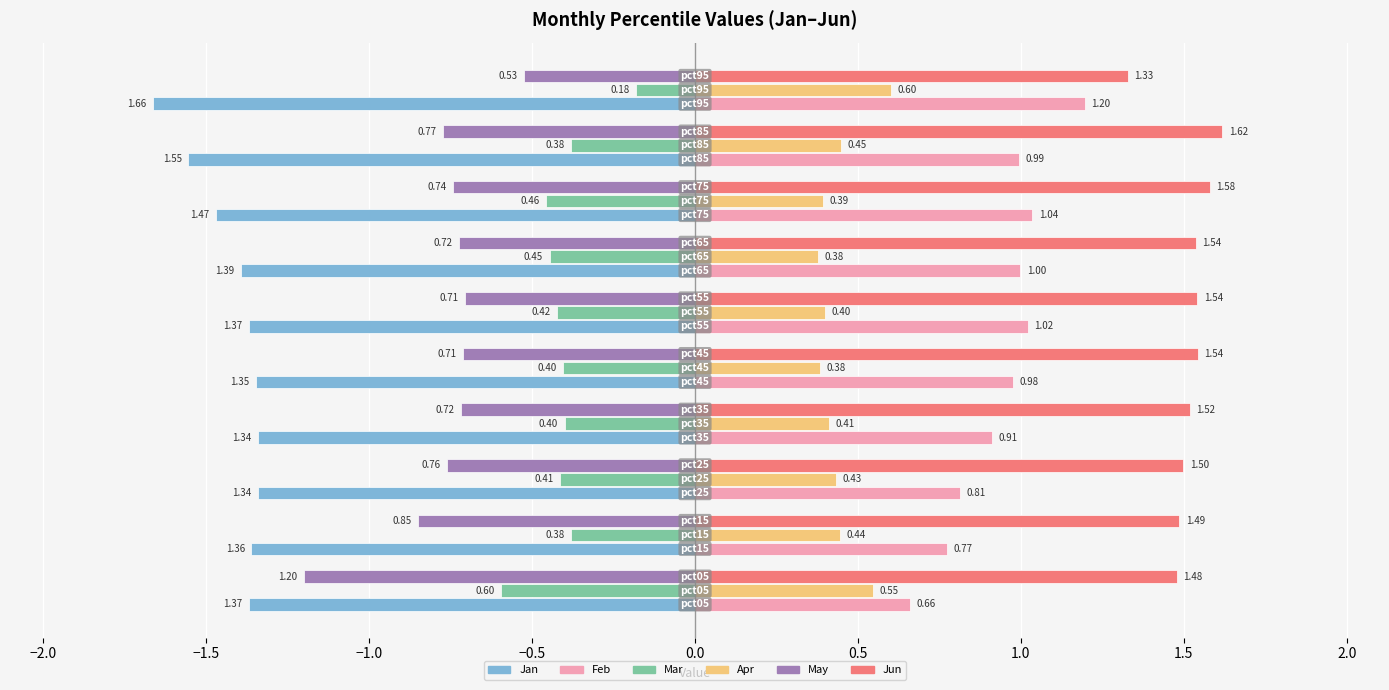

How many Jun values are between 1 and 2?

10